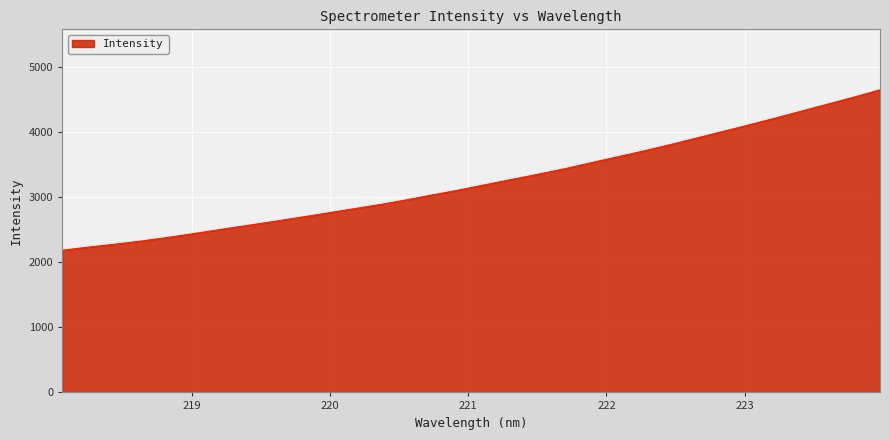

What is the difference between the maximum and minimum values?

2464.2